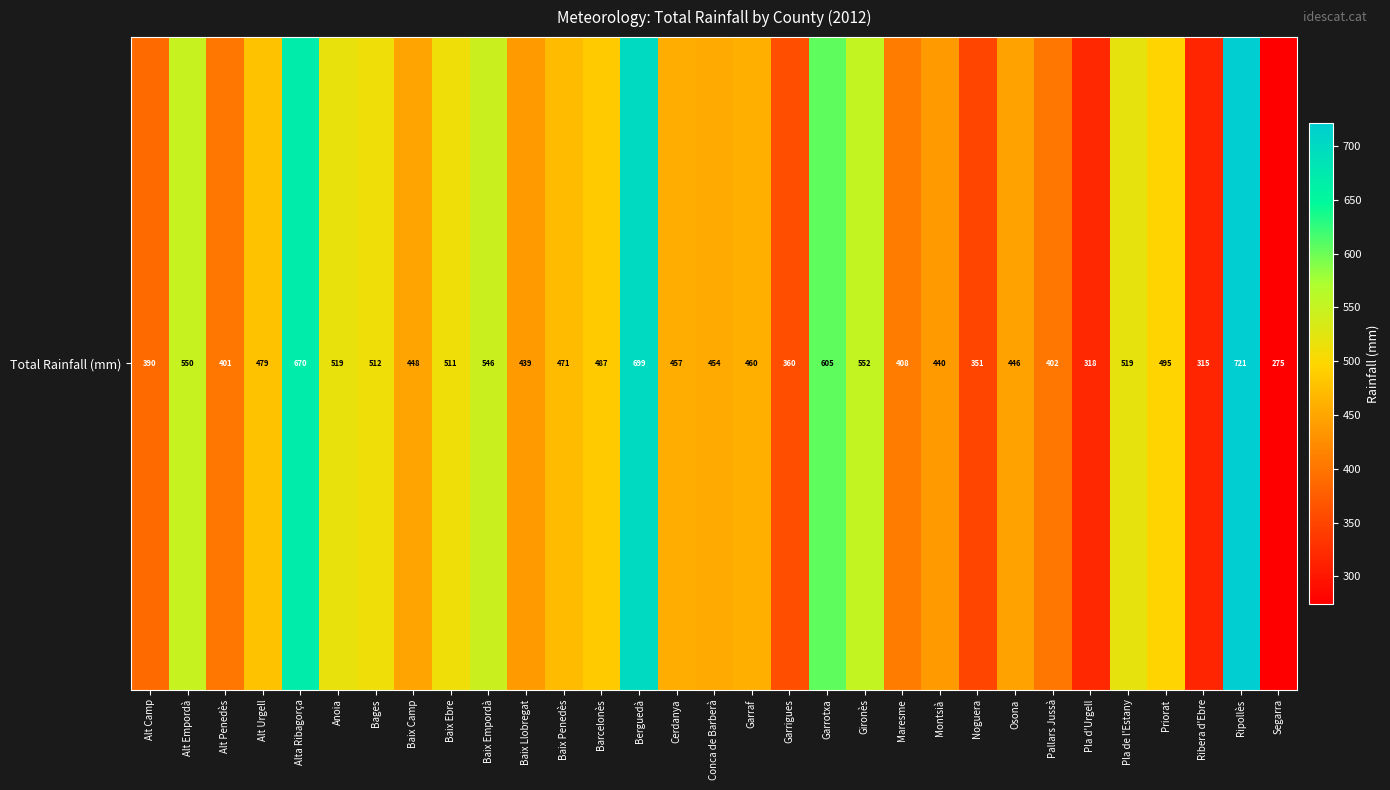

What value does the data have at Segarra?

274.6